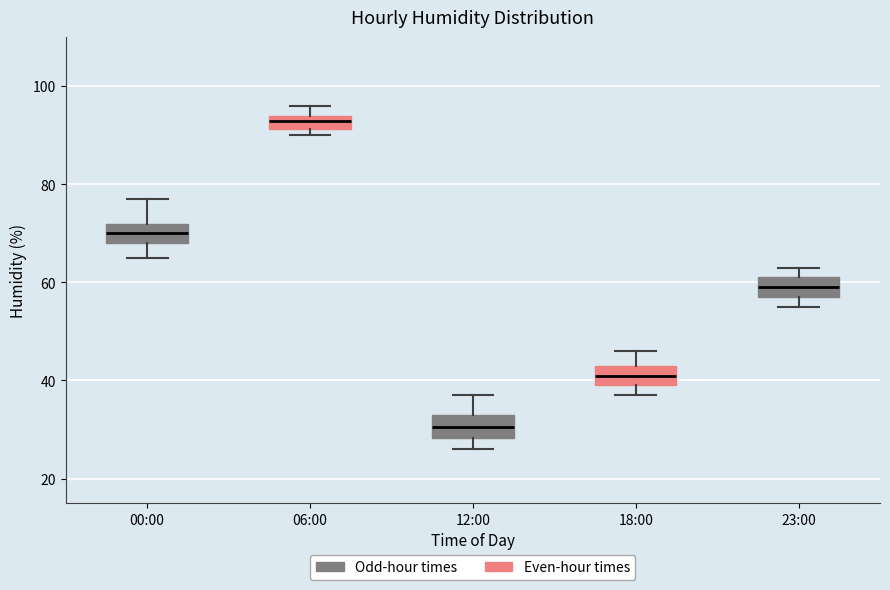

Where does the upper whisker of the box for 00:00 end on the y-axis? The values are not printed on the chart, so give them approximately, as read against the axis.

78